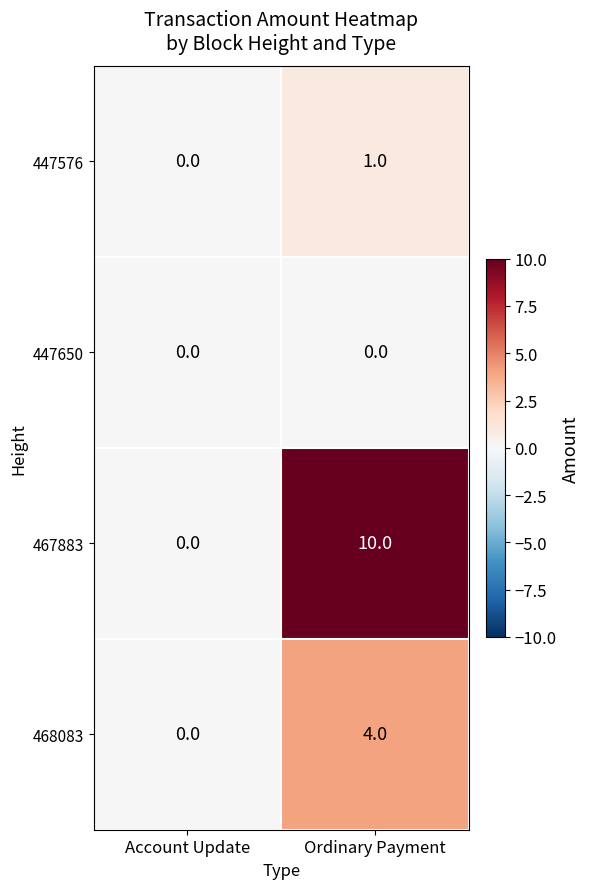

Is it true that 467883 equals 5 at Account Update?

False